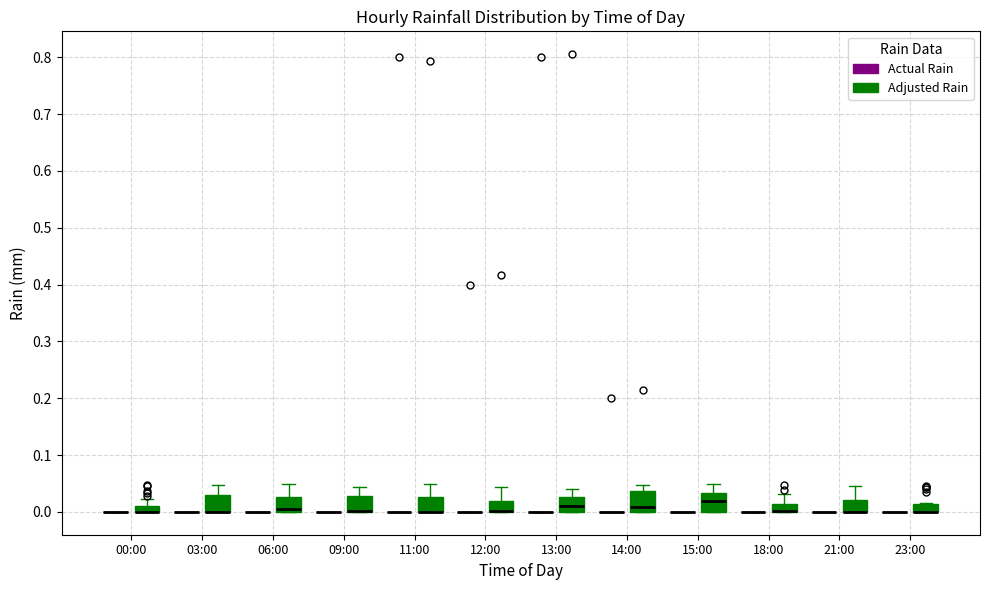

Where is the upper edge of the box for 23:00 (Adjusted Rain) on the y-axis? The values are not printed on the chart, so give them approximately, as read against the axis.

0.01